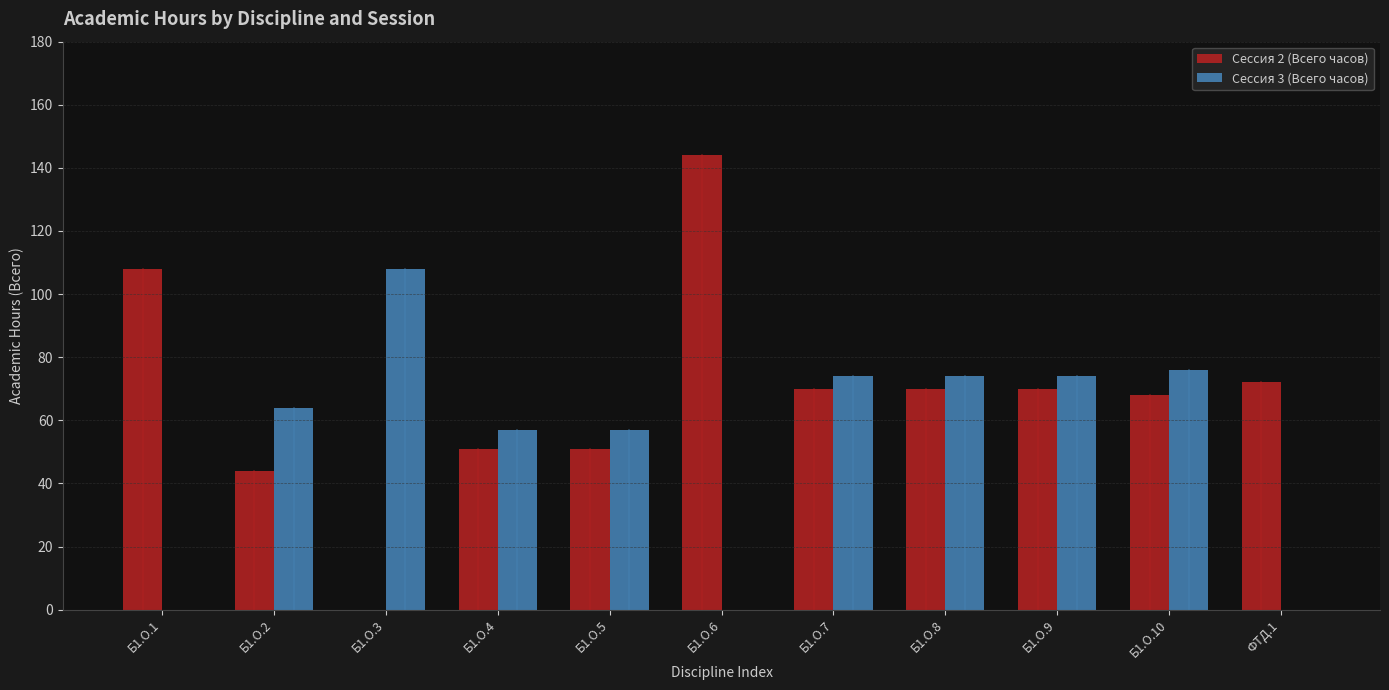

Count the number of data series in this chart.

2